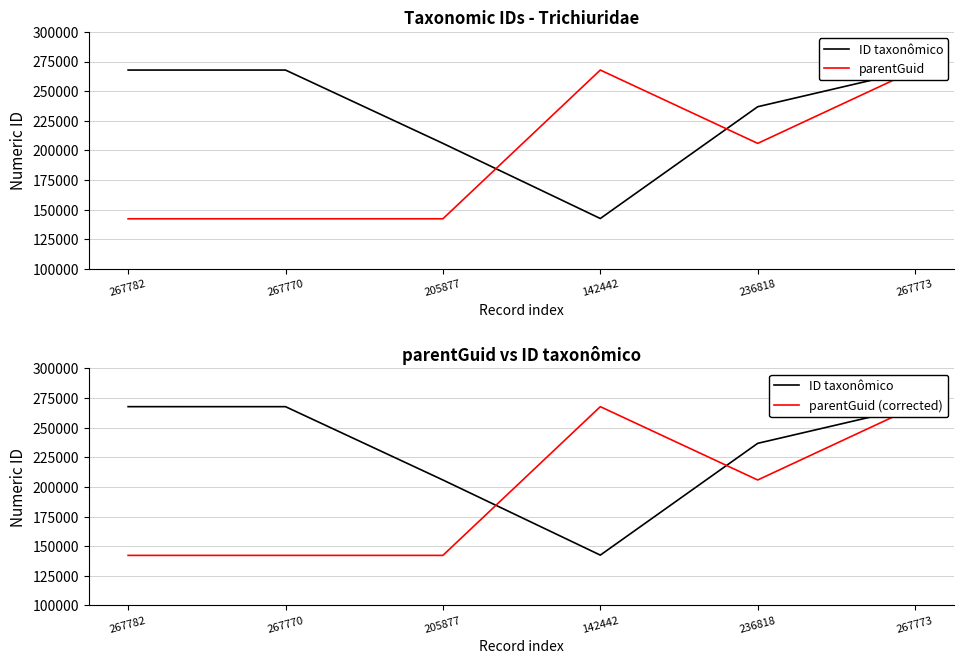

At which category is the sum across all series the highest?

267773